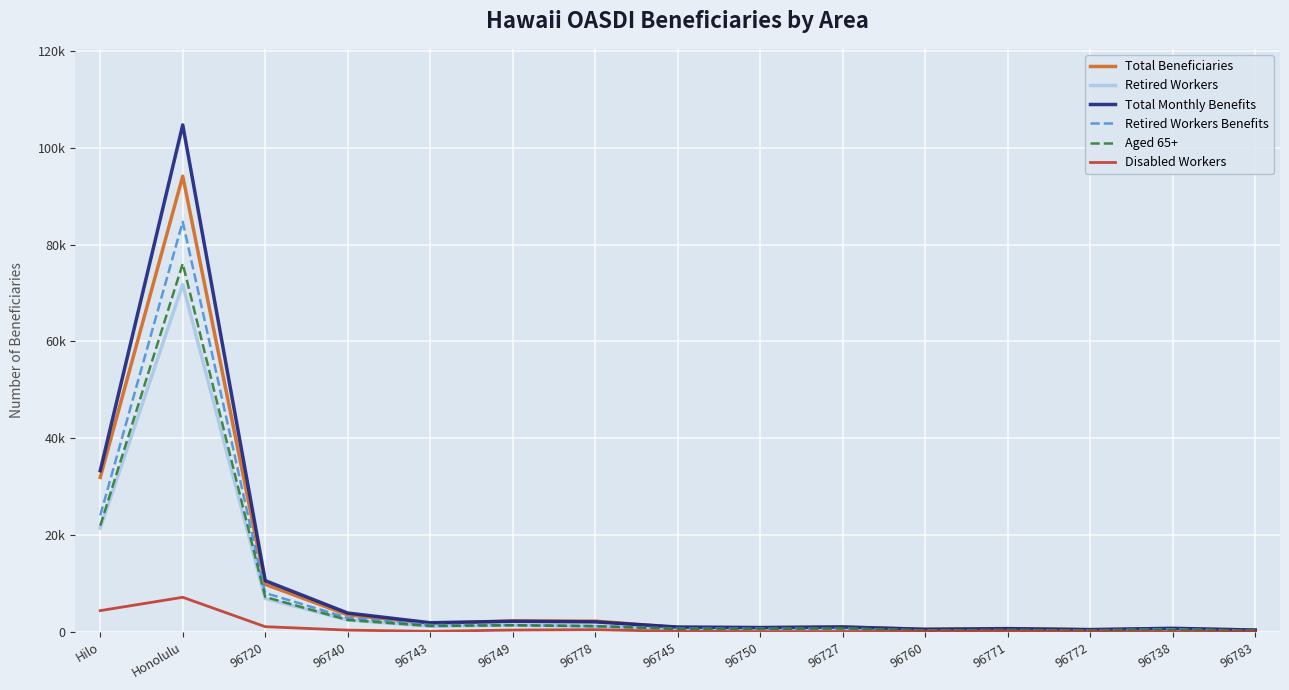

What is the average value of the Aged 65+ series?

7714